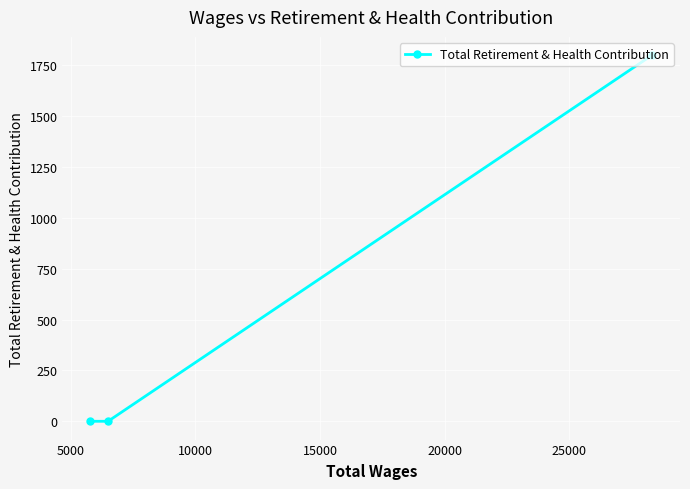

What is the difference between the maximum and second lowest values?

1800